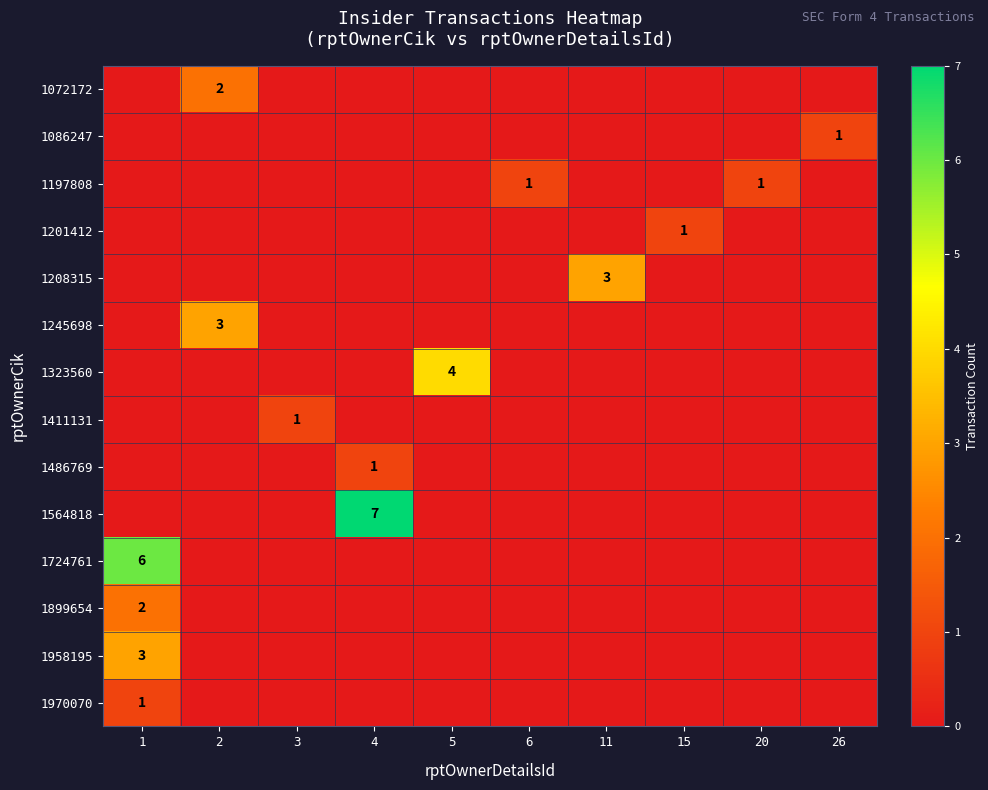

True or false: 1323560 has a value of 6 at 5.

False